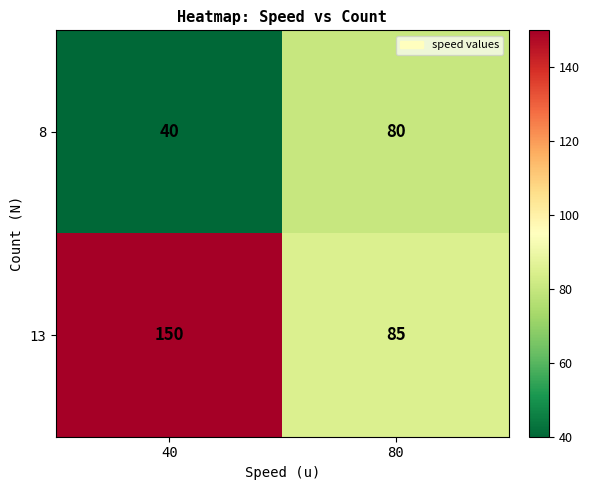

Reading right to left, what are all the values shown in this chart?

8: 80	40
13: 85	150